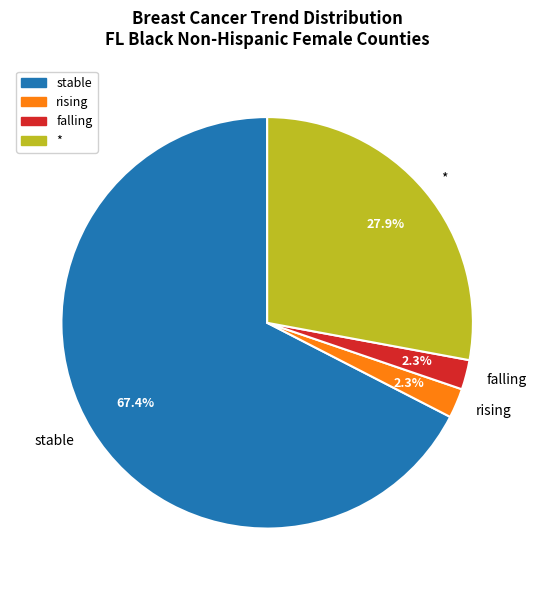

Approximately how many times larger is the value at rising compared to falling?

1.0